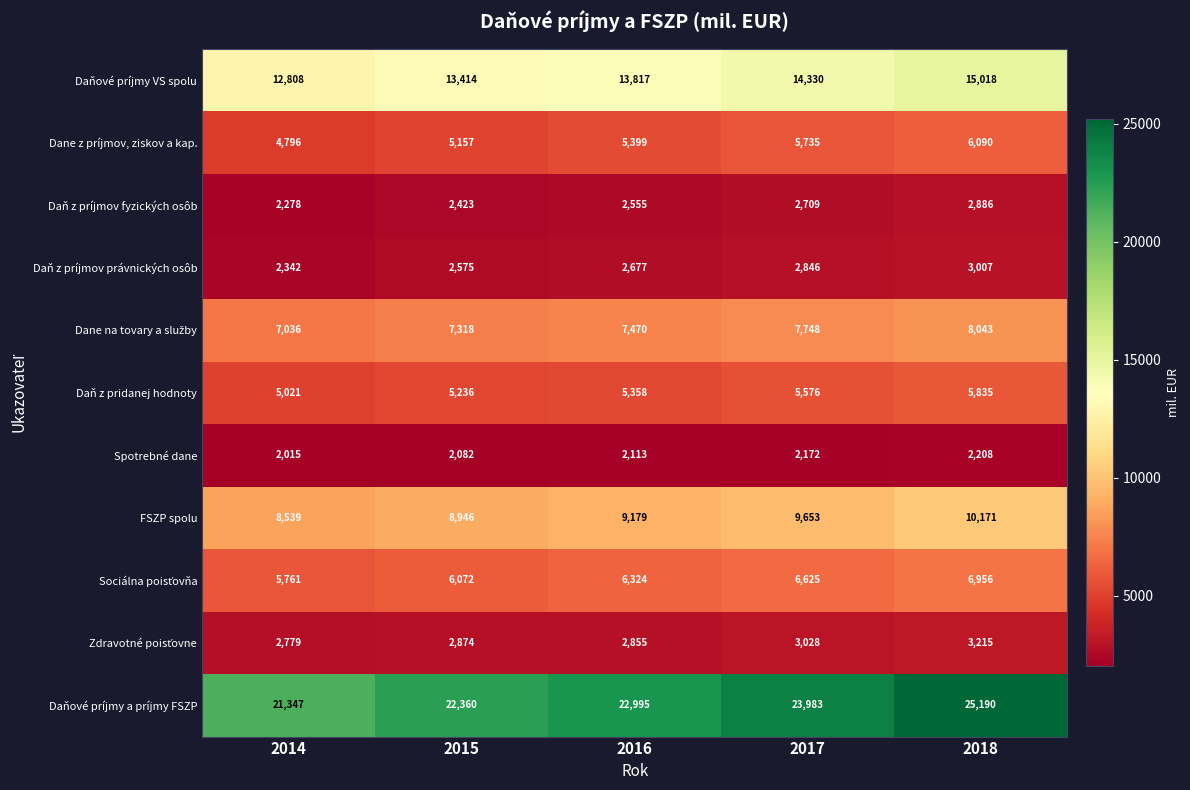

What is the difference between the highest and lowest values at 2018?

22982